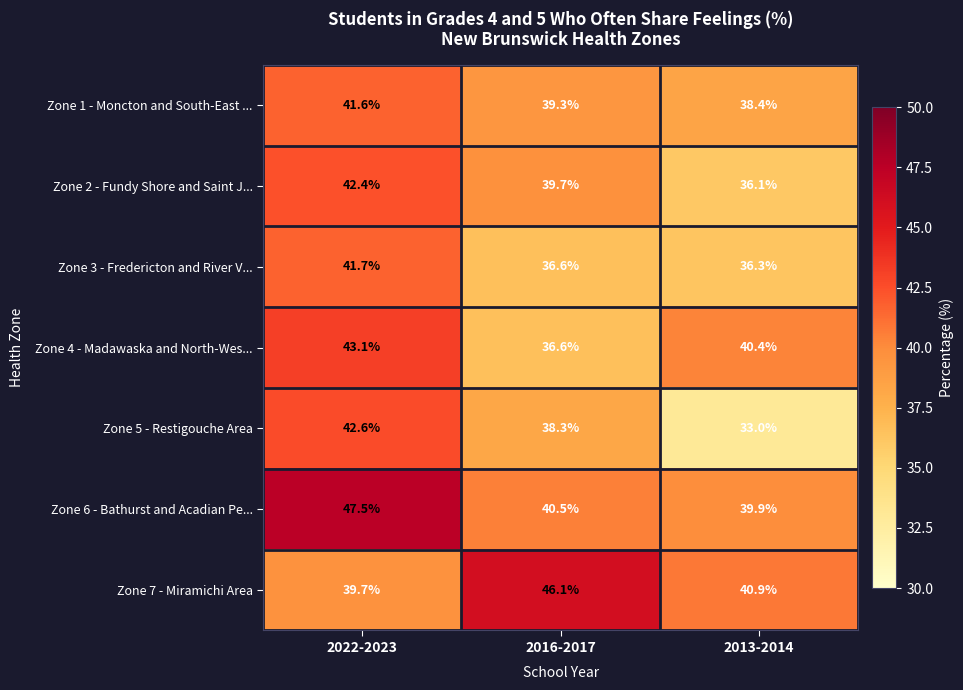

Between 2022-2023 and 2016-2017, which series saw the biggest shift?

Zone 6 - Bathurst and Acadian Pe...